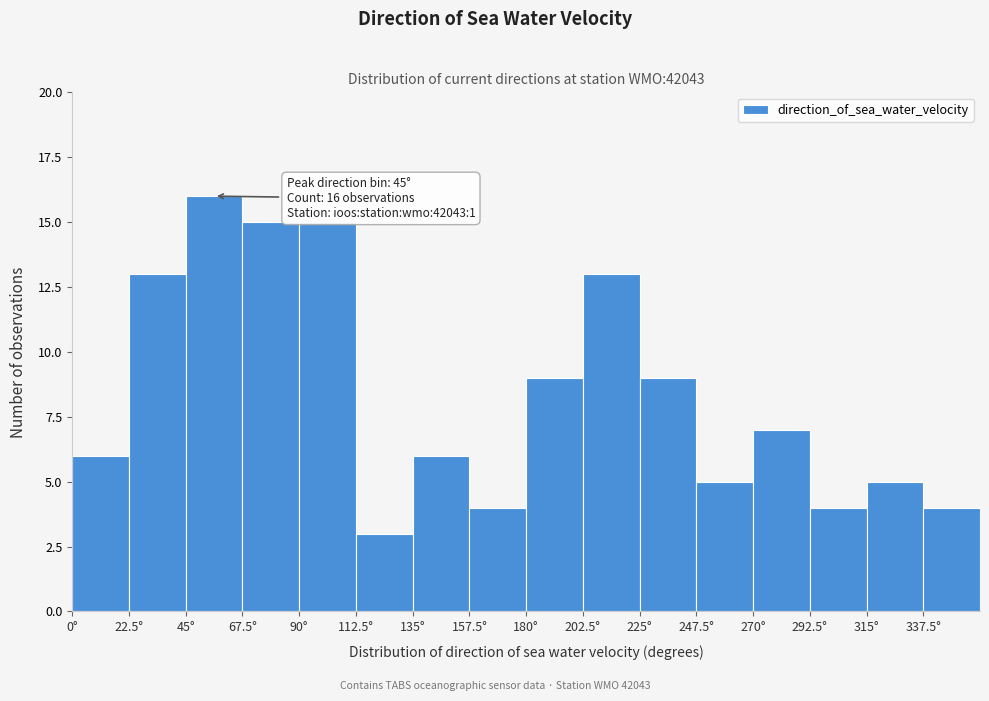

Over which range of the x-axis is the bar tallest?

45.0 to 67.5